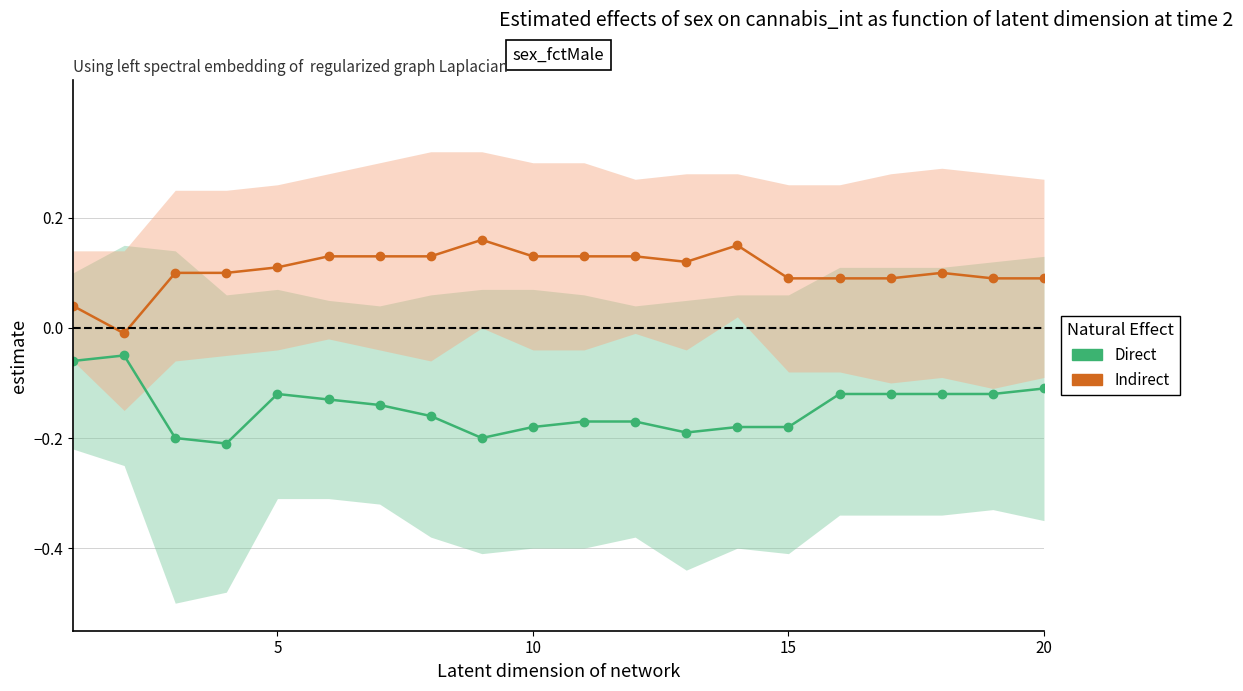

True or false: Direct and Indirect cross at least once.

False